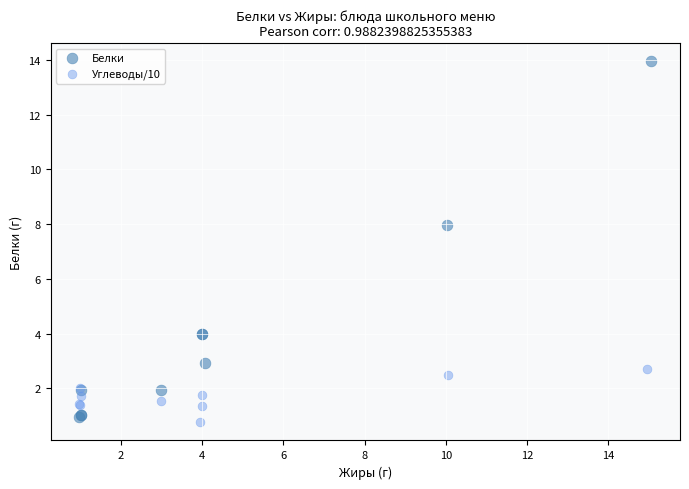

What are all the series names shown in the legend?

Белки, Углеводы/10